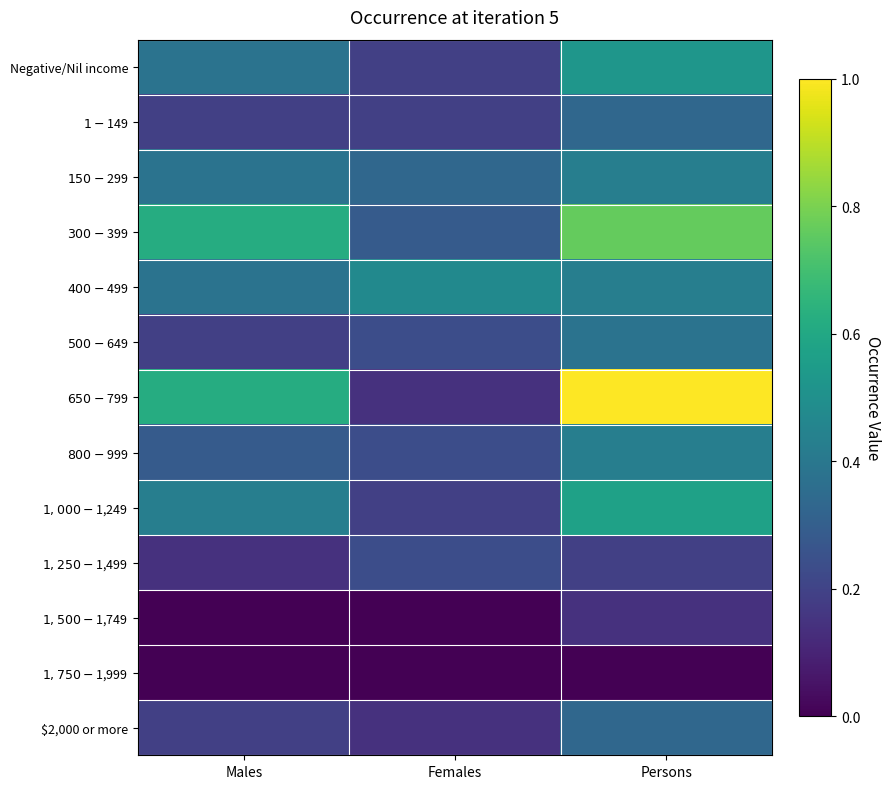

At Males, list the series in order from smallest to largest.

$1,500-$1,749, $1,750-$1,999, $1,250-$1,499, $1-$149, $500-$649, $2,000 or more, $800-$999, Negative/Nil income, $150-$299, $400-$499, $1,000-$1,249, $300-$399, $650-$799